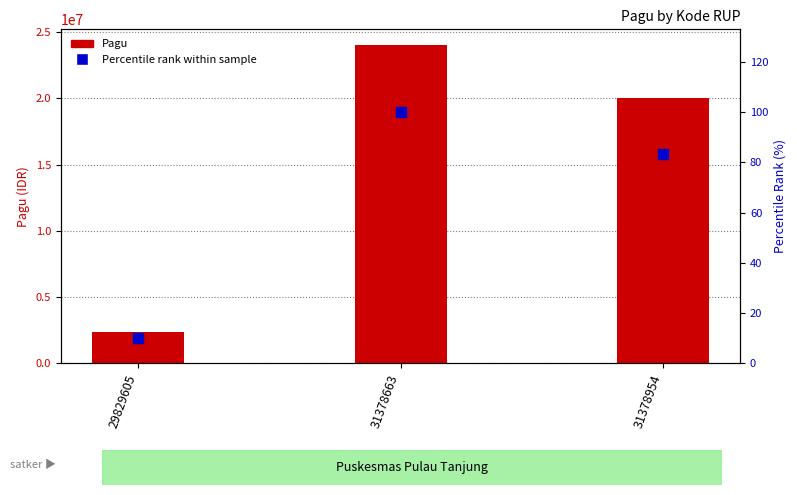

What is the total value across all series at 31378954?

20000083.3